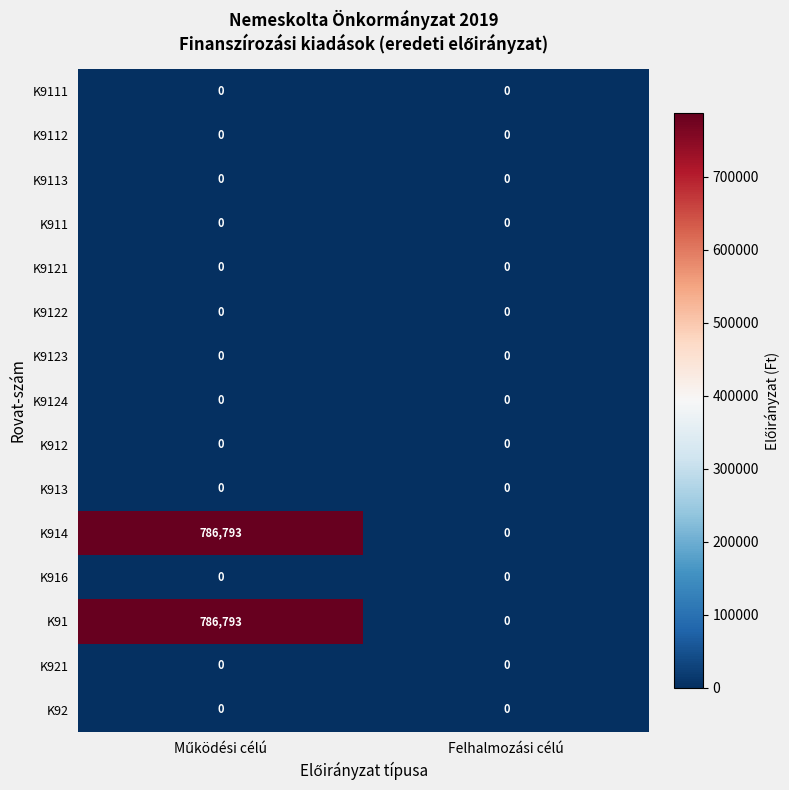

The K91 series shows 0 at Felhalmozási célú. True or false?

True